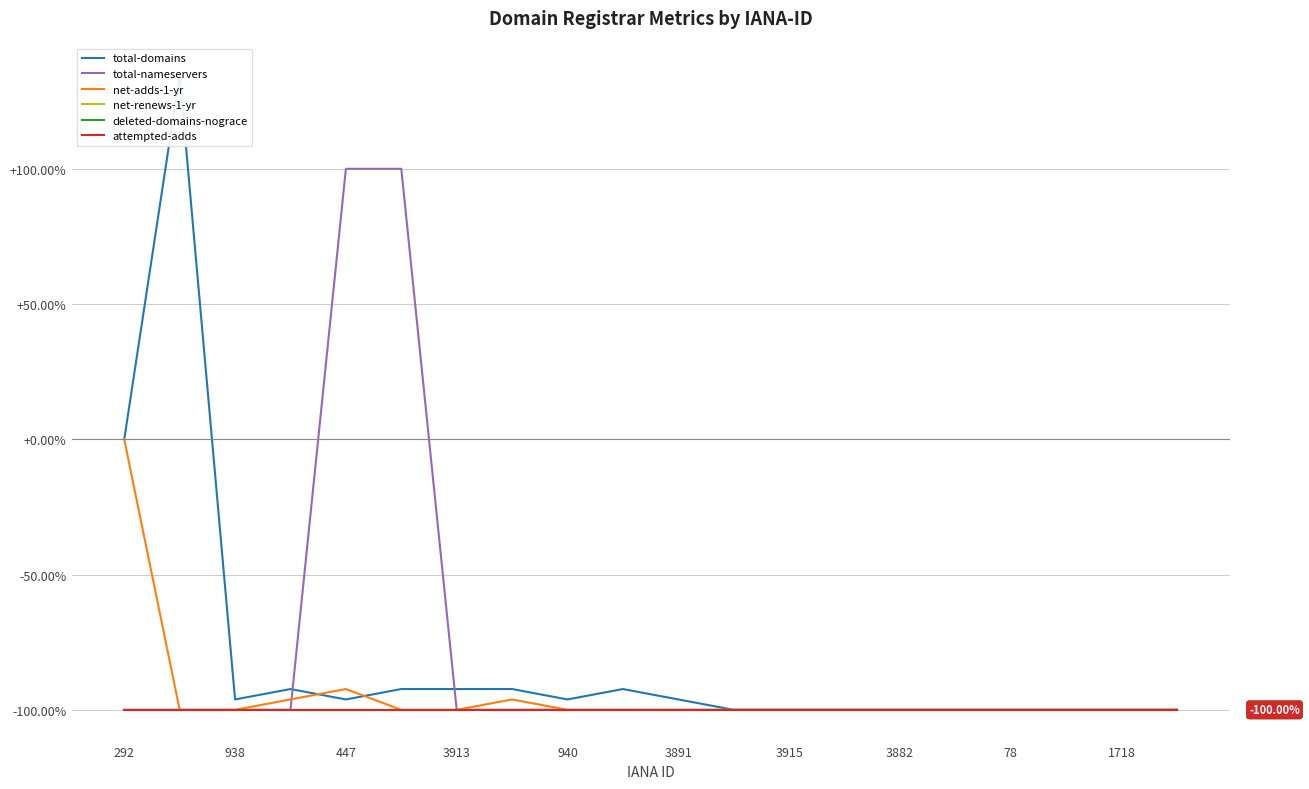

Reading right to left, extract all data points from this chart.

total-domains: -100.0	-100.0	-100.0	-100.0	-100.0	-100.0	-100.0	-100.0	-100.0	-96.2	-92.3	-96.2	-92.3	-92.3	-92.3	-96.2	-92.3	-96.2	134.6	0.0
total-nameservers: -100.0	-100.0	-100.0	-100.0	-100.0	-100.0	-100.0	-100.0	-100.0	-100.0	-100.0	-100.0	-100.0	-100.0	100.0	100.0	-100.0	-100.0	-100.0	-100.0
net-adds-1-yr: -100.0	-100.0	-100.0	-100.0	-100.0	-100.0	-100.0	-100.0	-100.0	-100.0	-100.0	-100.0	-96.2	-100.0	-100.0	-92.3	-96.2	-100.0	-100.0	0.0
net-renews-1-yr: -100.0	-100.0	-100.0	-100.0	-100.0	-100.0	-100.0	-100.0	-100.0	-100.0	-100.0	-100.0	-100.0	-100.0	-100.0	-100.0	-100.0	-100.0	-100.0	-100.0
deleted-domains-nograce: -100.0	-100.0	-100.0	-100.0	-100.0	-100.0	-100.0	-100.0	-100.0	-100.0	-100.0	-100.0	-100.0	-100.0	-100.0	-100.0	-100.0	-100.0	-100.0	-100.0
attempted-adds: -100.0	-100.0	-100.0	-100.0	-100.0	-100.0	-100.0	-100.0	-100.0	-100.0	-100.0	-100.0	-100.0	-100.0	-100.0	-100.0	-100.0	-100.0	-100.0	-100.0